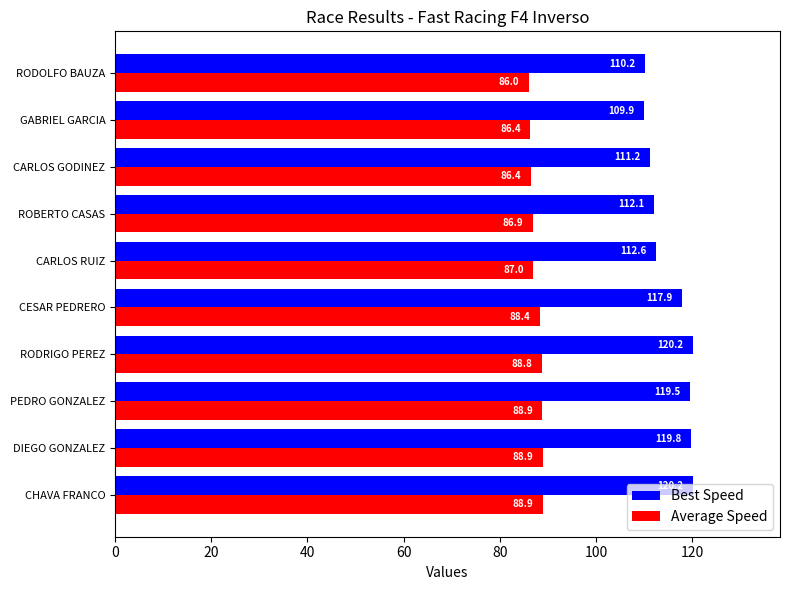

Read the Average Speed value at PEDRO GONZALEZ.

88.9